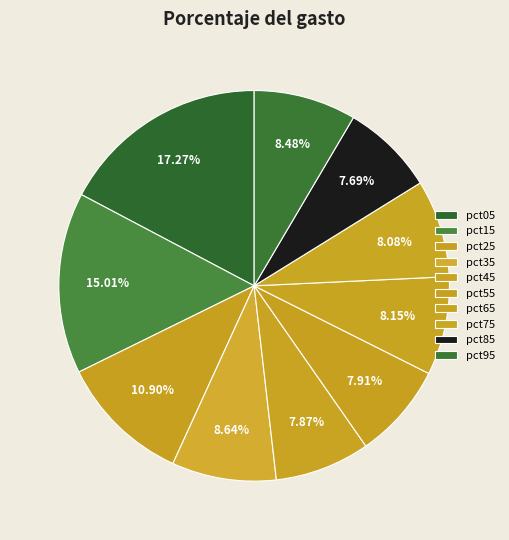

Count the number of slices in the pie.

10